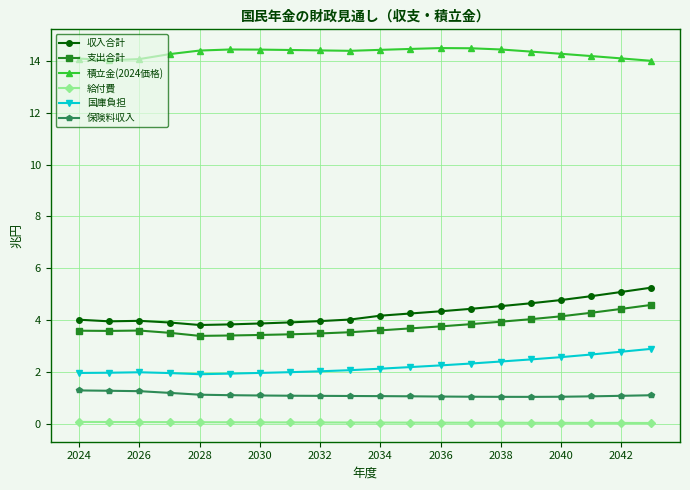

Which series has the largest total across all categories?

積立金(2024価格)